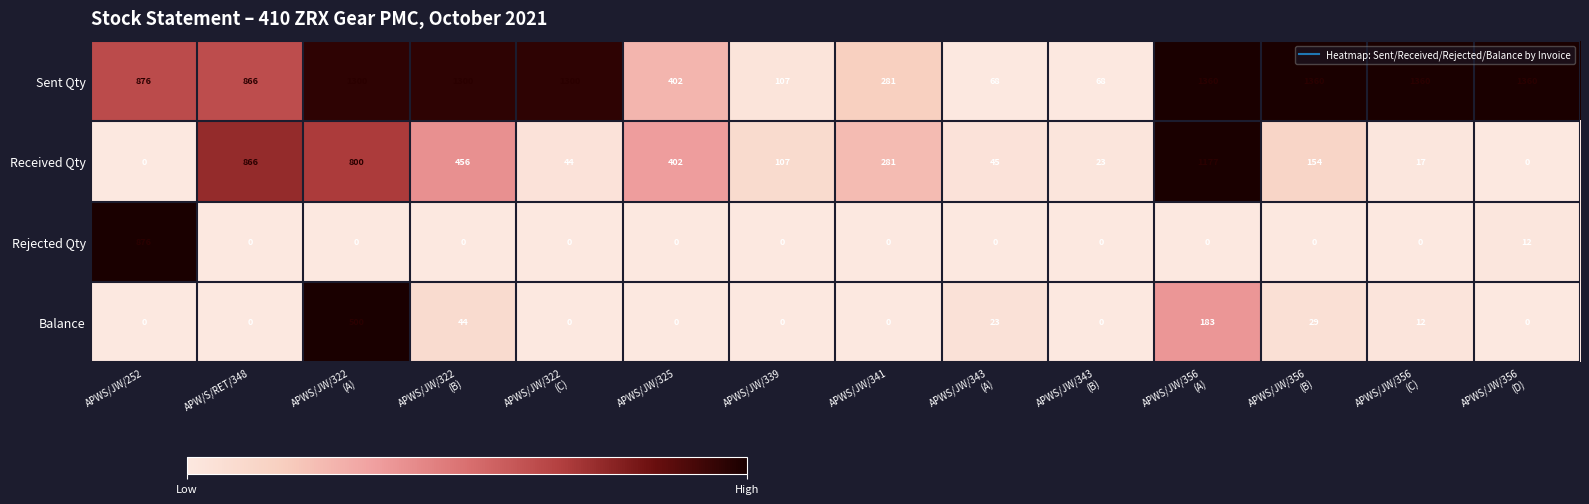

True or false: Received Qty has a value of 0 at APWS/JW/252.

True